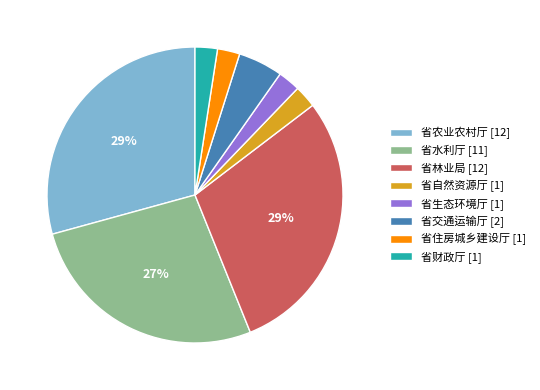

Combined, do 省自然资源厅 [1] and 省财政厅 [1] account for over 50%?

No